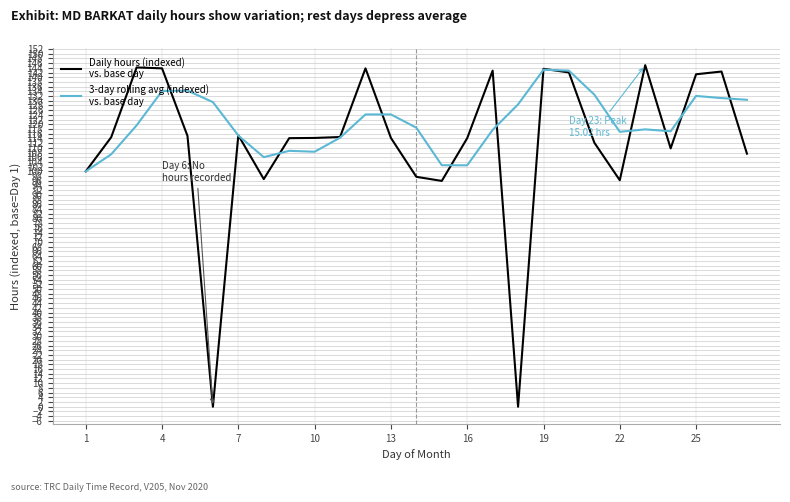

What is the greatest value displayed?

145.1